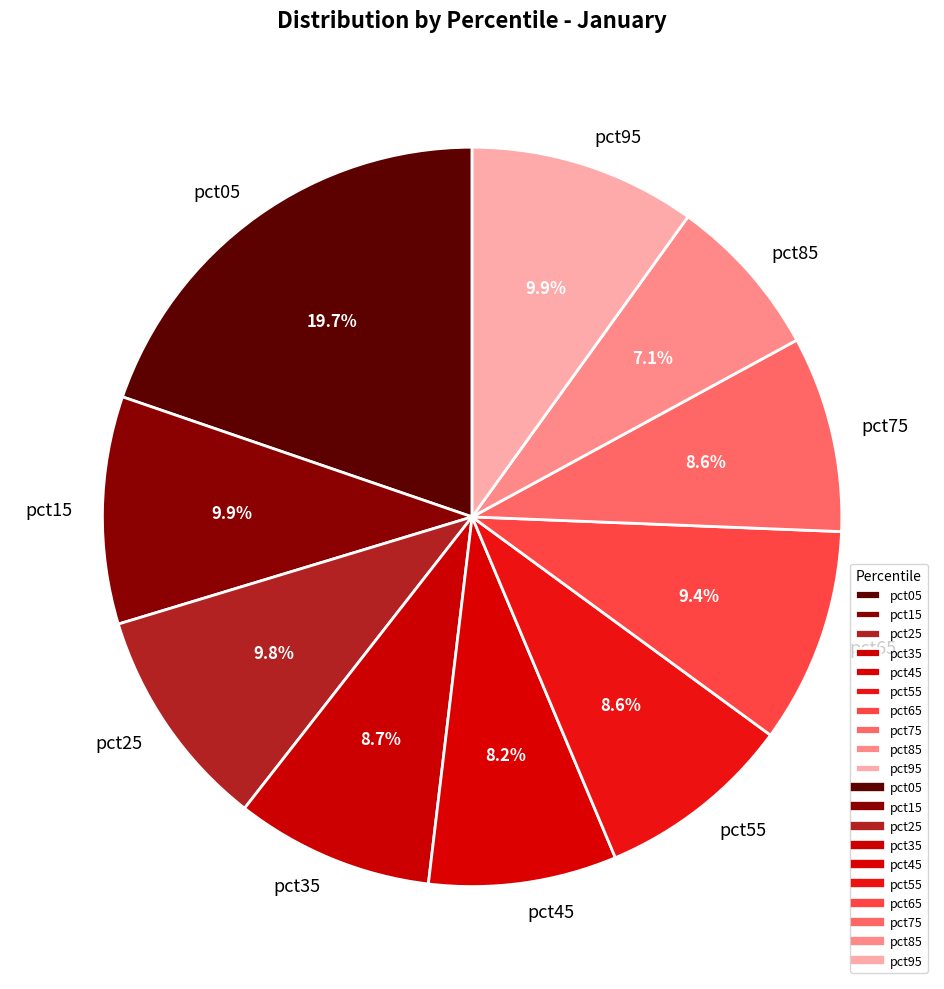

Is pct85 the majority of the pie?

No